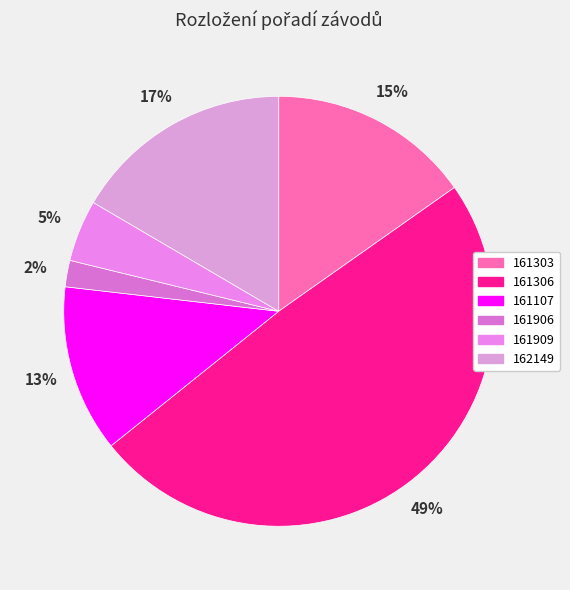

Is 161906 the majority of the pie?

No